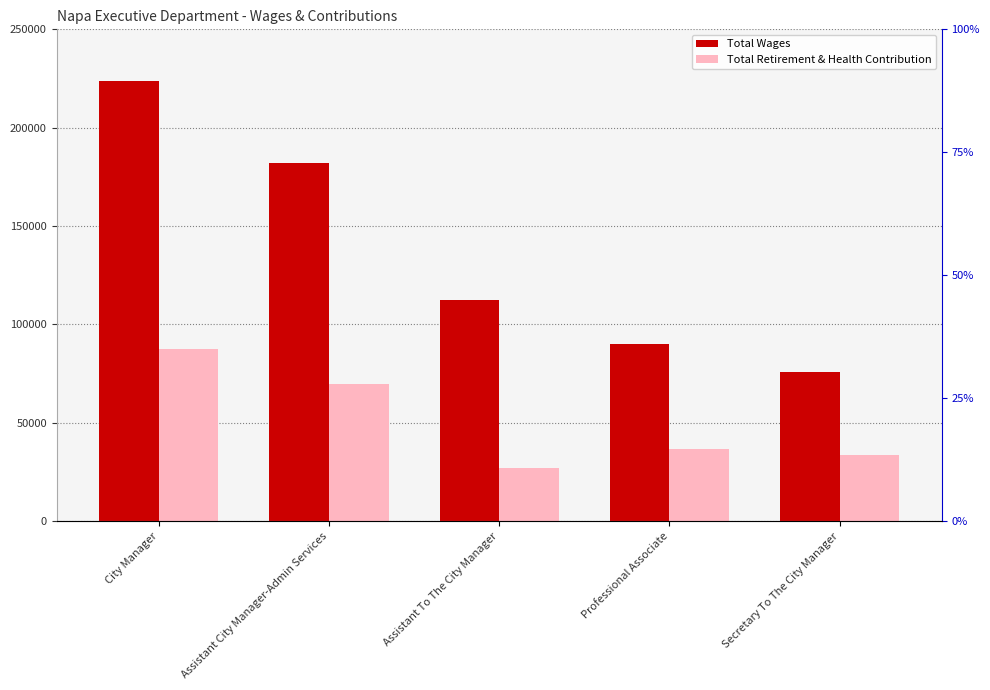

What is the average value of the Total Retirement & Health Contribution series?

51022